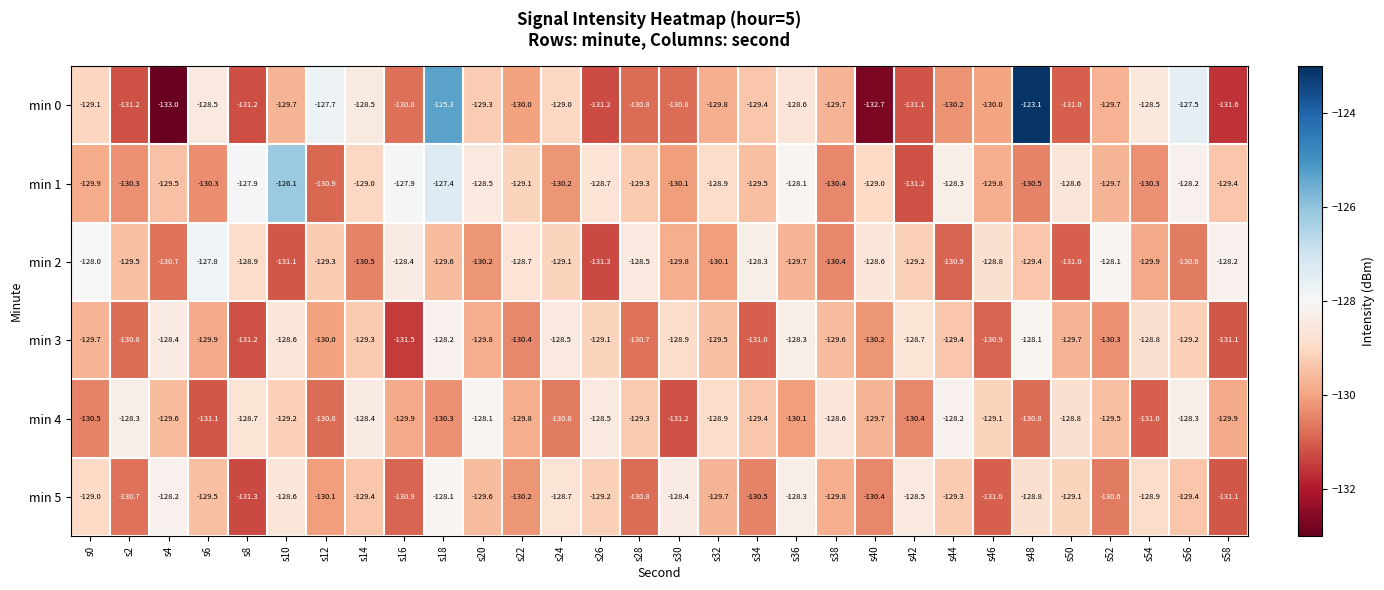

Which label corresponds to the smallest value in the chart?

s4